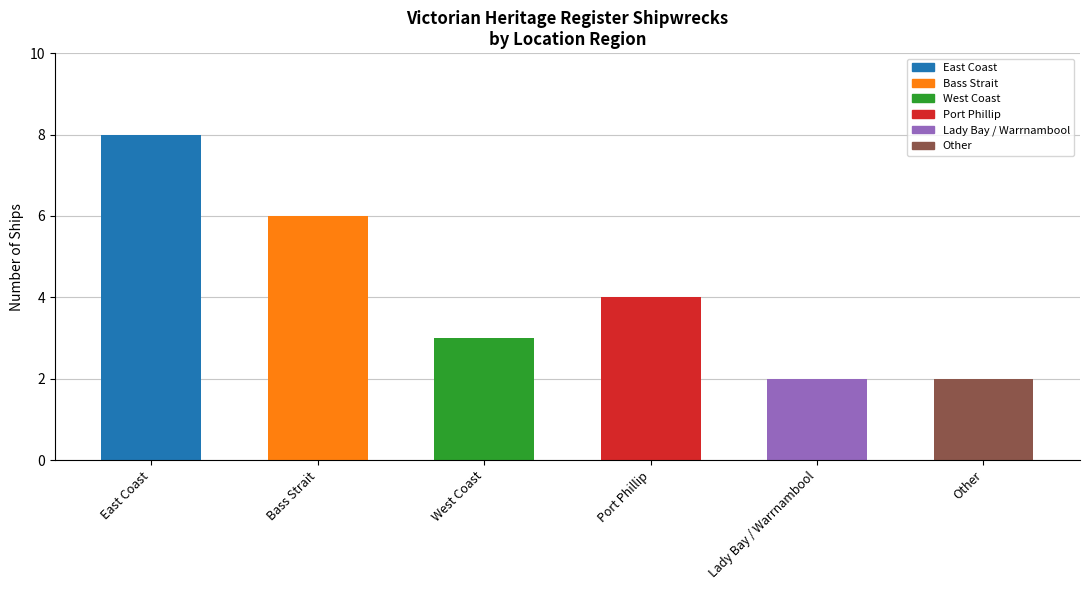

At which category does the chart reach its minimum across all series?

Lady Bay / Warrnambool